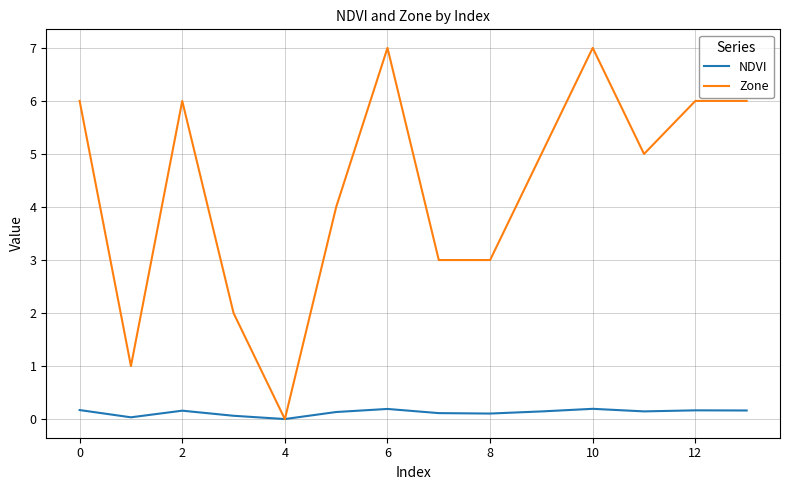

Which series has the widest spread of values?

Zone